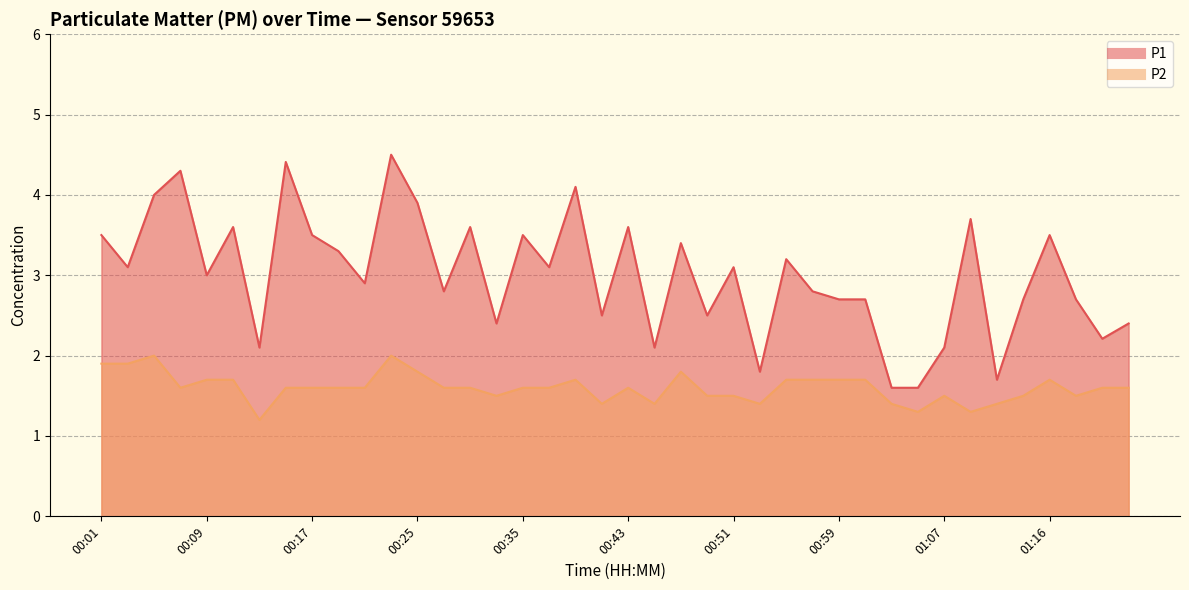

Reading right to left, list all the values displayed in this chart.

P1: 2.4	2.2	2.7	3.5	2.7	1.7	3.7	2.1	1.6	1.6	2.7	2.7	2.8	3.2	1.8	3.1	2.5	3.4	2.1	3.6	2.5	4.1	3.1	3.5	2.4	3.6	2.8	3.9	4.5	2.9	3.3	3.5	4.4	2.1	3.6	3.0	4.3	4.0	3.1	3.5
P2: 1.6	1.6	1.5	1.7	1.5	1.4	1.3	1.5	1.3	1.4	1.7	1.7	1.7	1.7	1.4	1.5	1.5	1.8	1.4	1.6	1.4	1.7	1.6	1.6	1.5	1.6	1.6	1.8	2.0	1.6	1.6	1.6	1.6	1.2	1.7	1.7	1.6	2.0	1.9	1.9